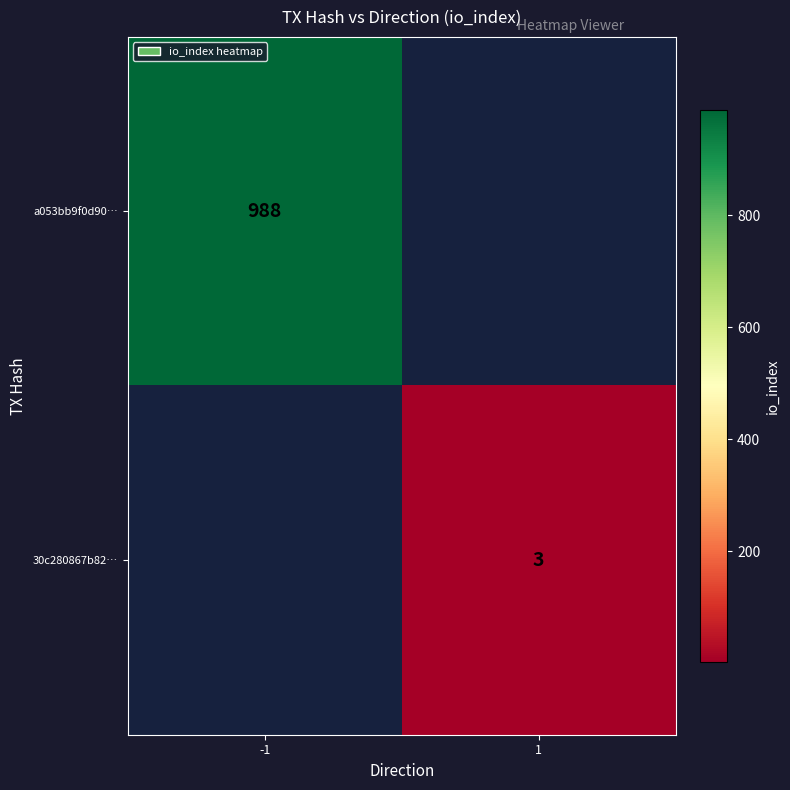

Is it true that 30c280867b82… equals 3 at 1?

True